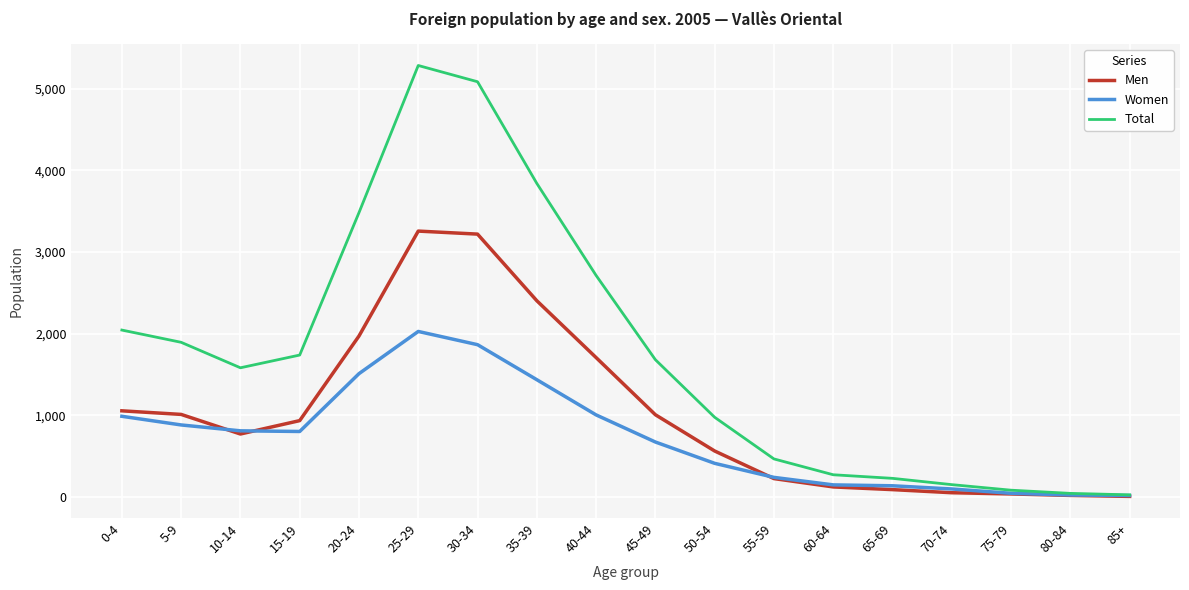

Rank the series by their maximum value, from highest to lowest.

Total, Men, Women